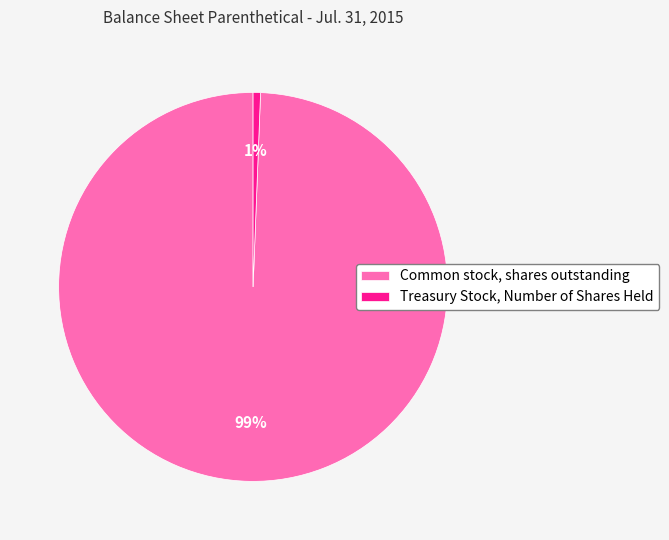

True or false: Common stock, shares outstanding accounts for 99% of the total.

True